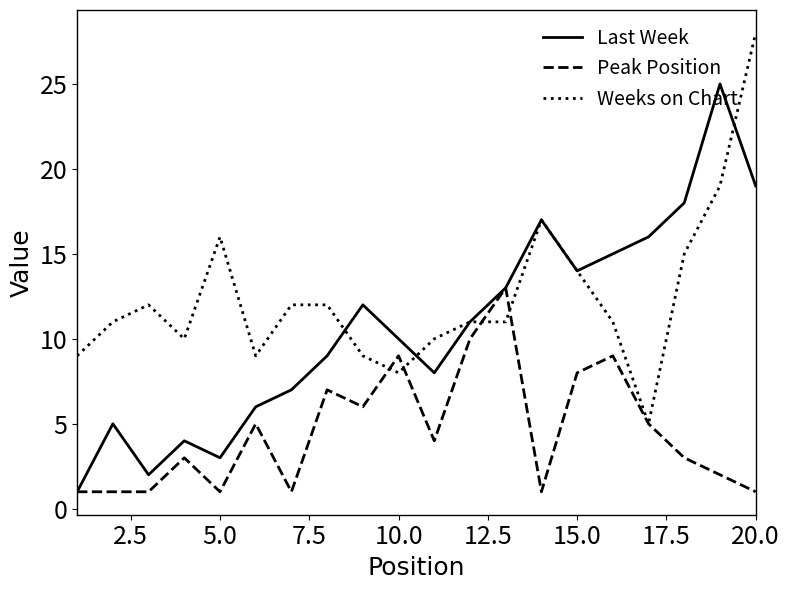

Is this an area chart (filled region under the line)?

No